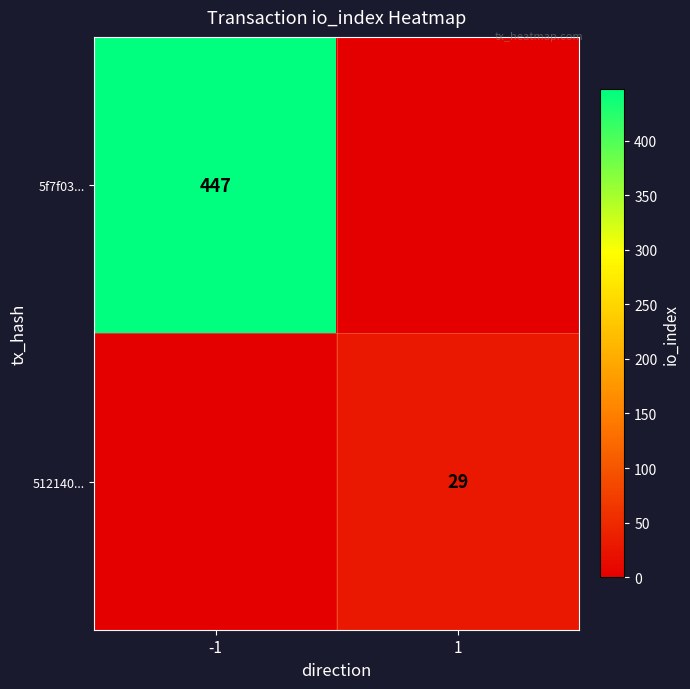

The value of 5f7f03... at -1 is 447. True or false?

True